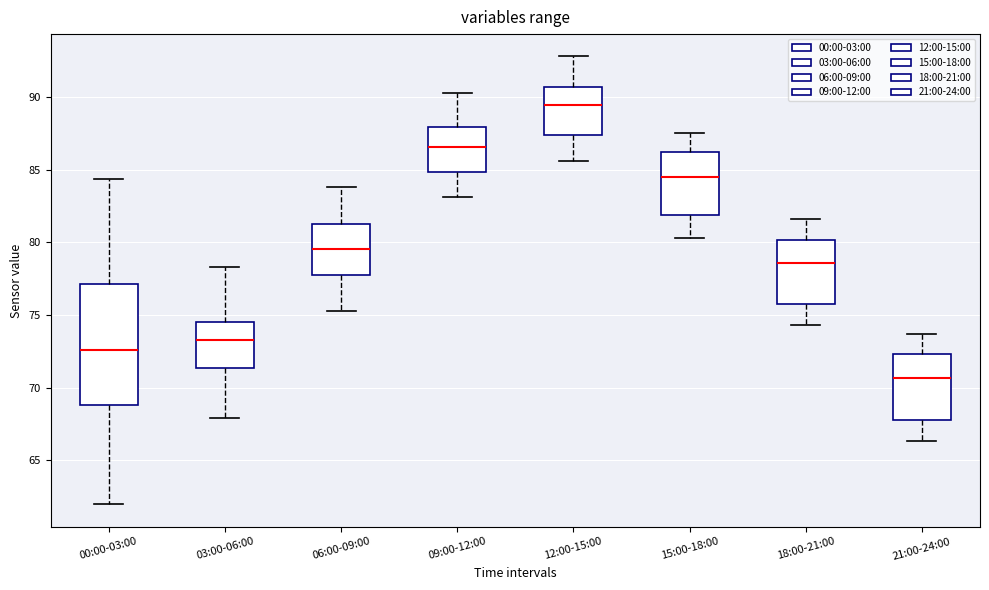

Reading left to right, transcribe this box plot: for each box, give where its median line is, the range the box spans, and where its two whiskers end, as read against the y-axis. The values are not printed on the chart, so give them approximately, as read against the axis.

00:00-03:00: median 72.5, box 69.0 to 77.0, whiskers 62.0 to 84.5
03:00-06:00: median 73.5, box 71.5 to 74.5, whiskers 68.0 to 78.5
06:00-09:00: median 79.5, box 78.0 to 81.5, whiskers 75.5 to 84.0
09:00-12:00: median 86.5, box 85.0 to 88.0, whiskers 83.0 to 90.5
12:00-15:00: median 89.5, box 87.5 to 90.5, whiskers 85.5 to 93.0
15:00-18:00: median 84.5, box 82.0 to 86.5, whiskers 80.5 to 87.5
18:00-21:00: median 78.5, box 76.0 to 80.0, whiskers 74.5 to 81.5
21:00-24:00: median 70.5, box 68.0 to 72.5, whiskers 66.5 to 73.5